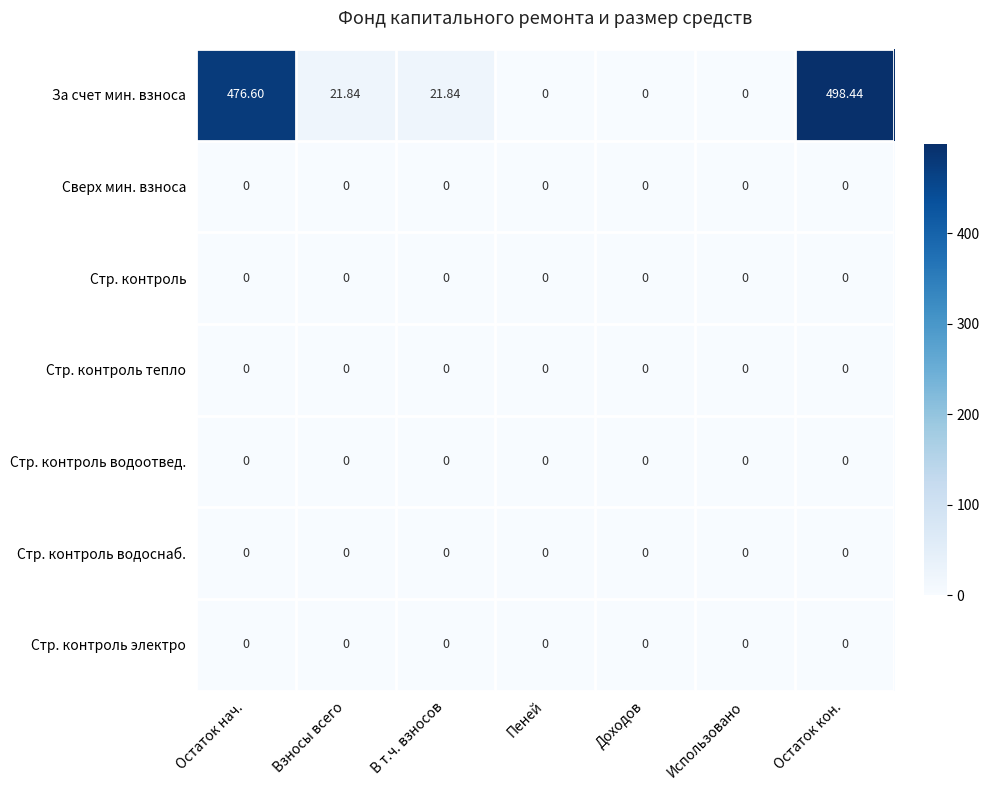

At which category is the sum across all series the highest?

Остаток кон.